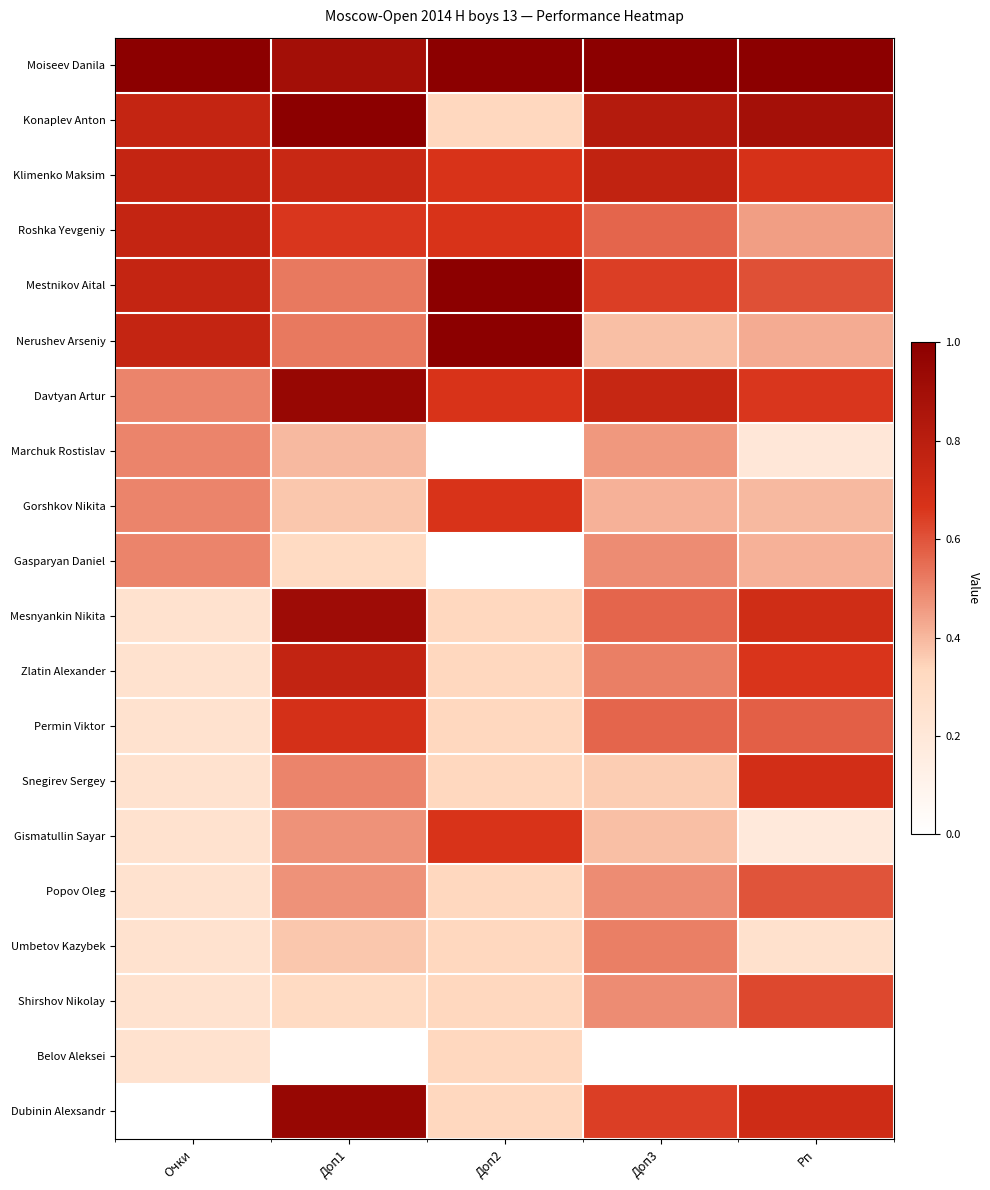

Rank the series at Очки from lowest to highest value.

Dubinin Alexsandr, Mesnyankin Nikita, Zlatin Alexander, Permin Viktor, Snegirev Sergey, Gismatullin Sayar, Popov Oleg, Umbetov Kazybek, Shirshov Nikolay, Belov Aleksei, Davtyan Artur, Marchuk Rostislav, Gorshkov Nikita, Gasparyan Daniel, Konaplev Anton, Klimenko Maksim, Roshka Yevgeniy, Mestnikov Aital, Nerushev Arseniy, Moiseev Danila